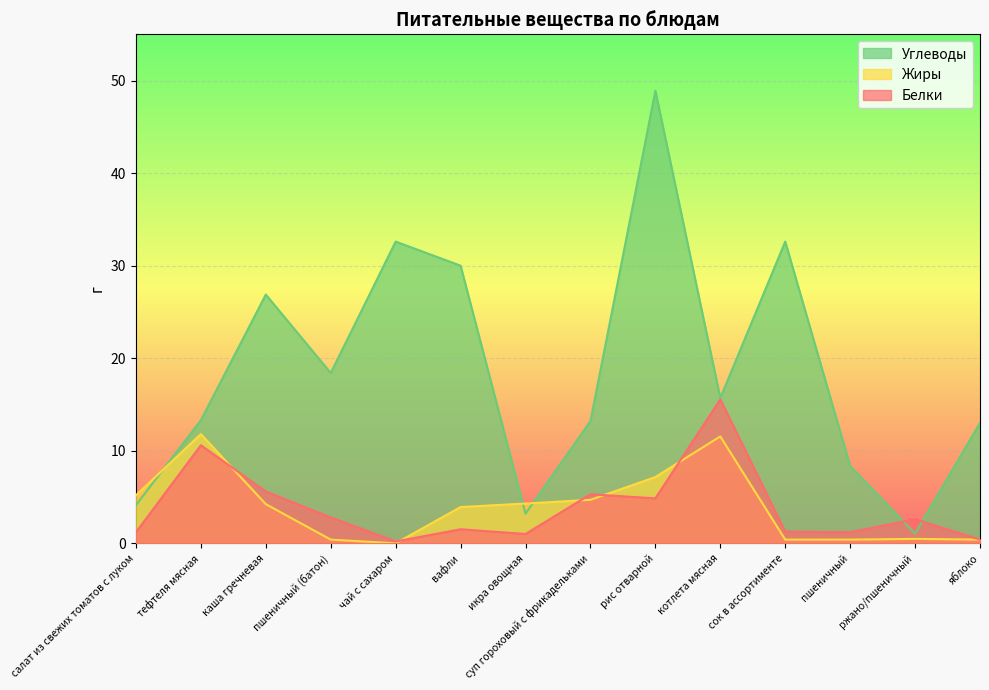

Which series has the widest spread of values?

Углеводы